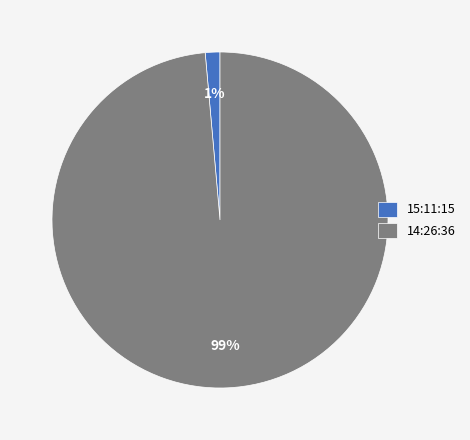

Combined, do 14:26:36 and 15:11:15 account for over 50%?

Yes